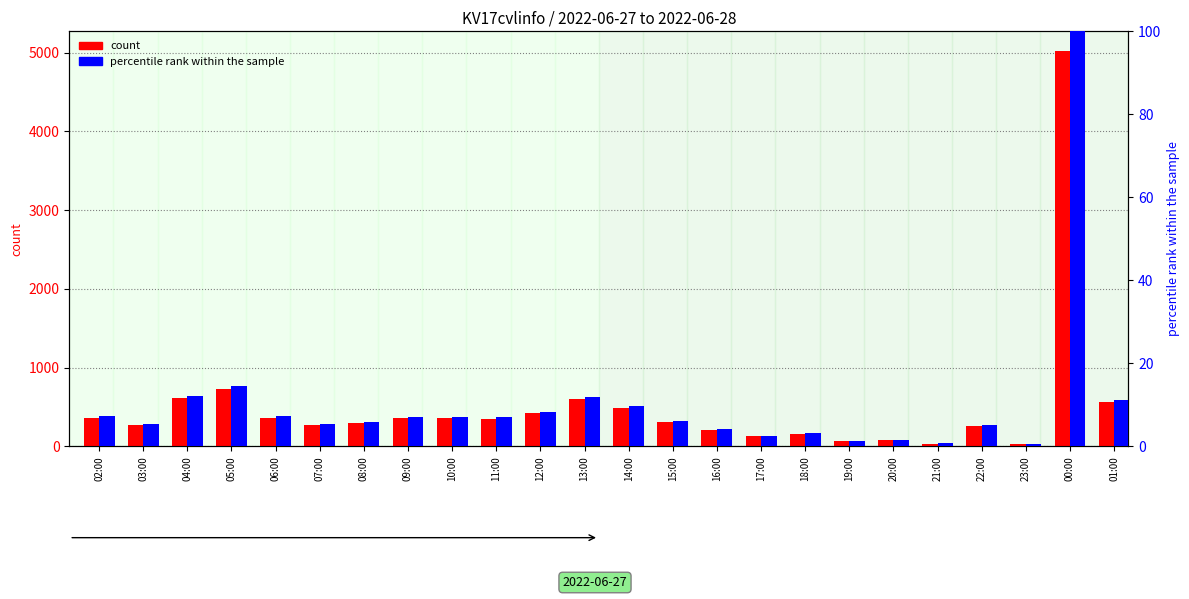

Reading left to right, extract all data points from this chart.

count: 366.0	272.0	611.0	729.0	365.0	267.0	297.0	354.0	355.0	350.0	419.0	597.0	484.0	310.0	213.0	129.0	160.0	70.0	78.0	35.0	261.0	26.0	5020.0	566.0
percentile rank within the sample: 7.3	5.4	12.2	14.5	7.3	5.3	5.9	7.1	7.1	7.0	8.3	11.9	9.6	6.2	4.2	2.6	3.2	1.4	1.6	0.7	5.2	0.5	100.0	11.3